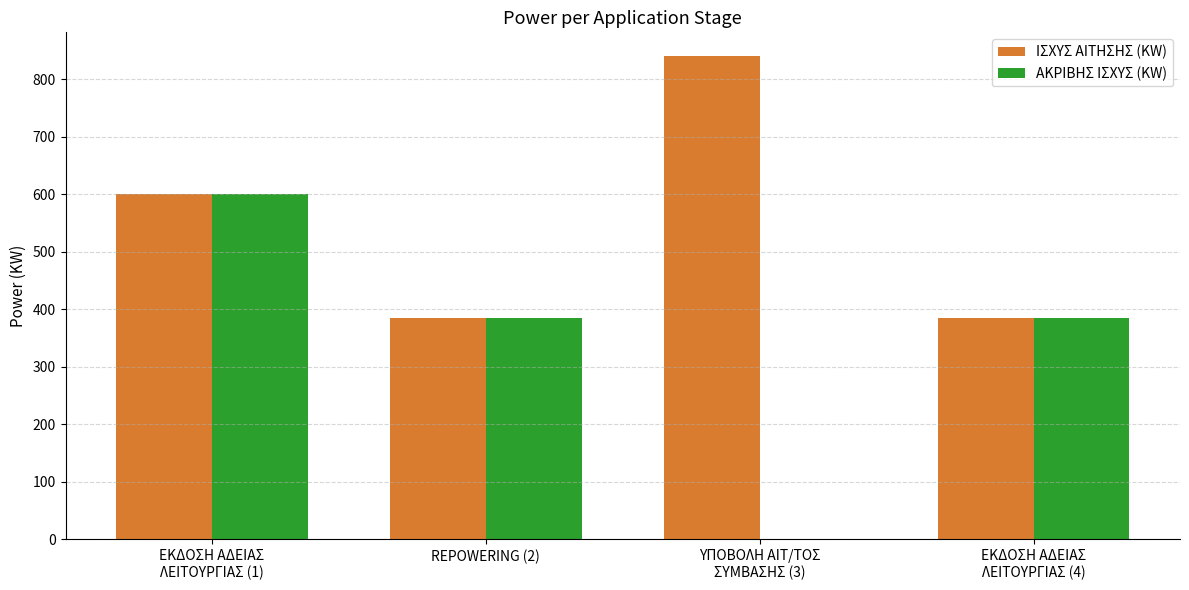

Which series has the largest range (max minus min)?

ΑΚΡΙΒΗΣ ΙΣΧΥΣ (KW)